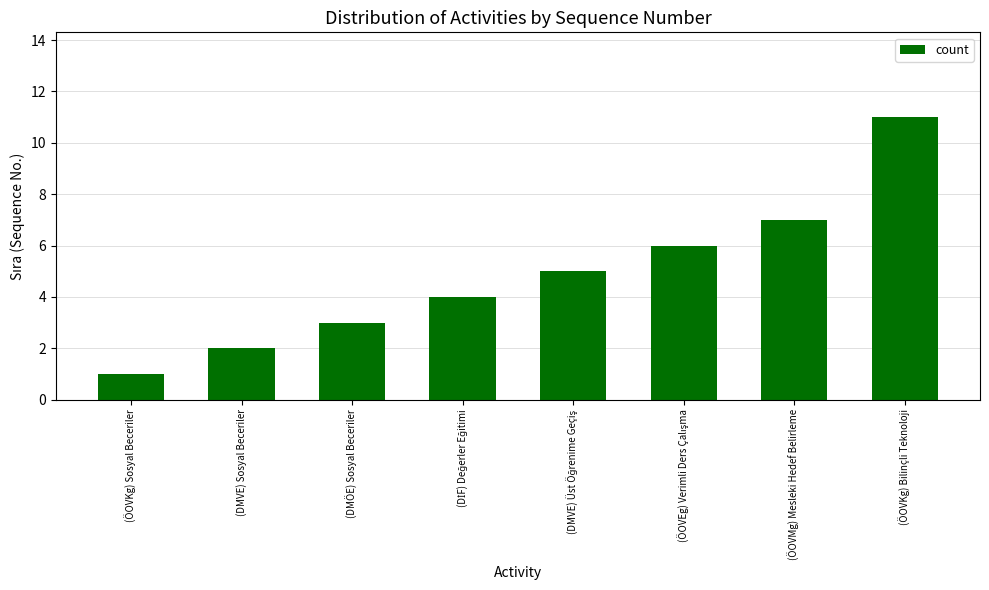

Reading left to right, transcribe all the data shown in this chart.

1	2	3	4	5	6	7	11